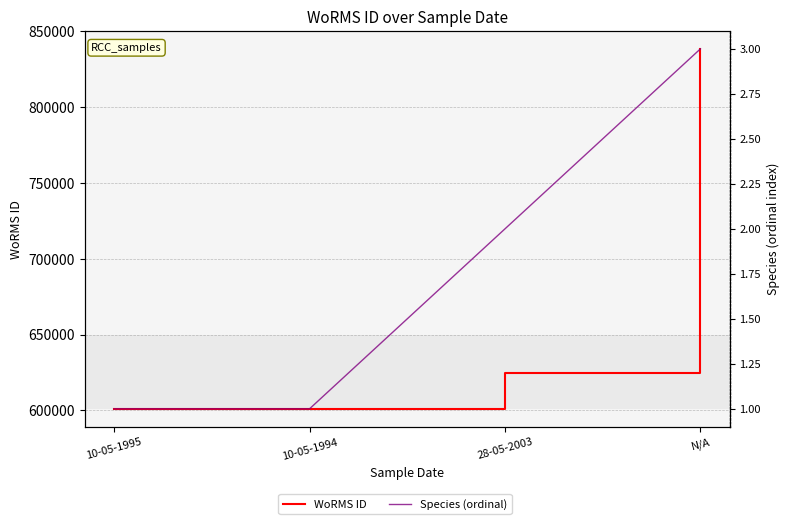

Is this an area chart (filled region under the line)?

No